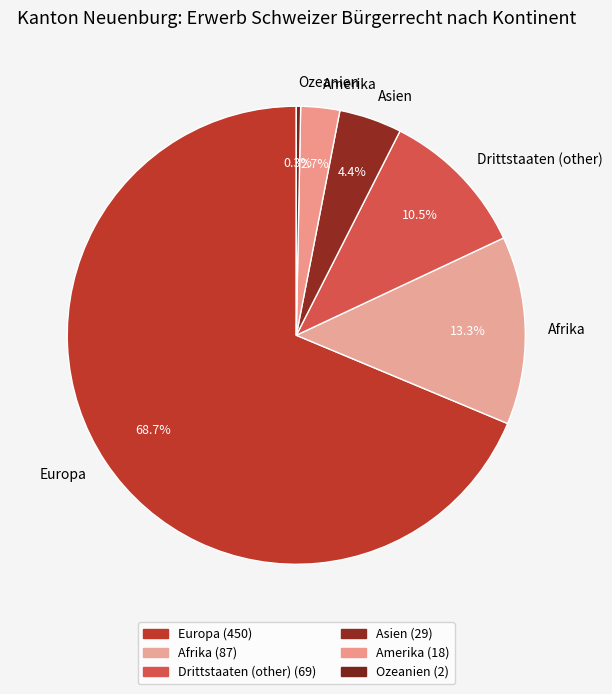

To the nearest percent, what is the average slice percentage?

17%